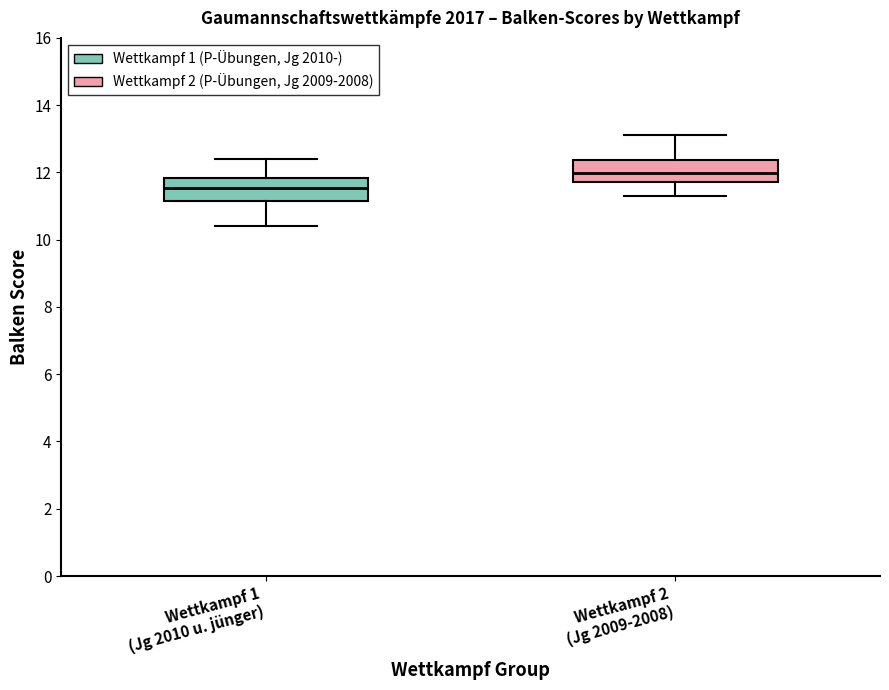

Where does the upper whisker of the box for Wettkampf 2 (Jg 2009-2008) end on the y-axis? The values are not printed on the chart, so give them approximately, as read against the axis.

13.2